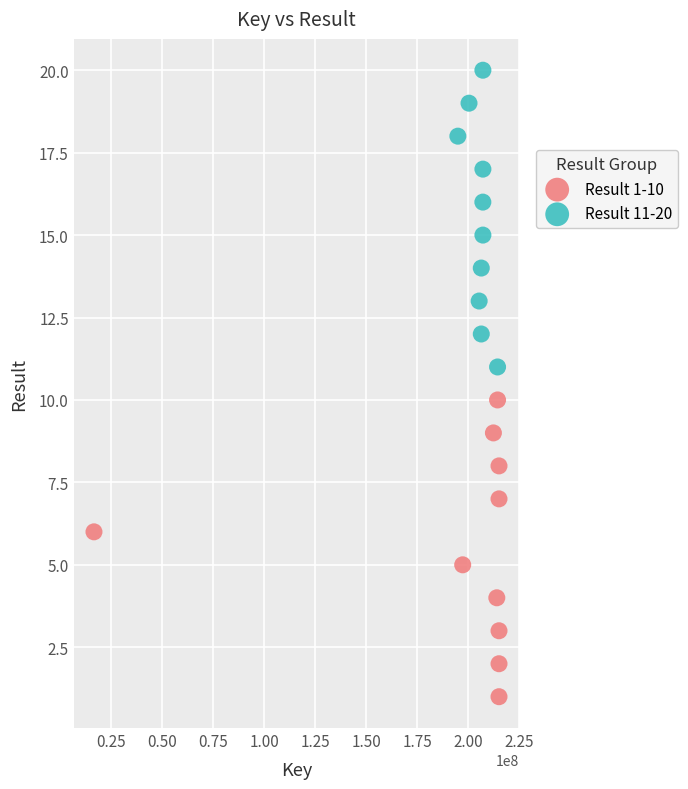

Which series contains the highest Y value?

Result 11-20